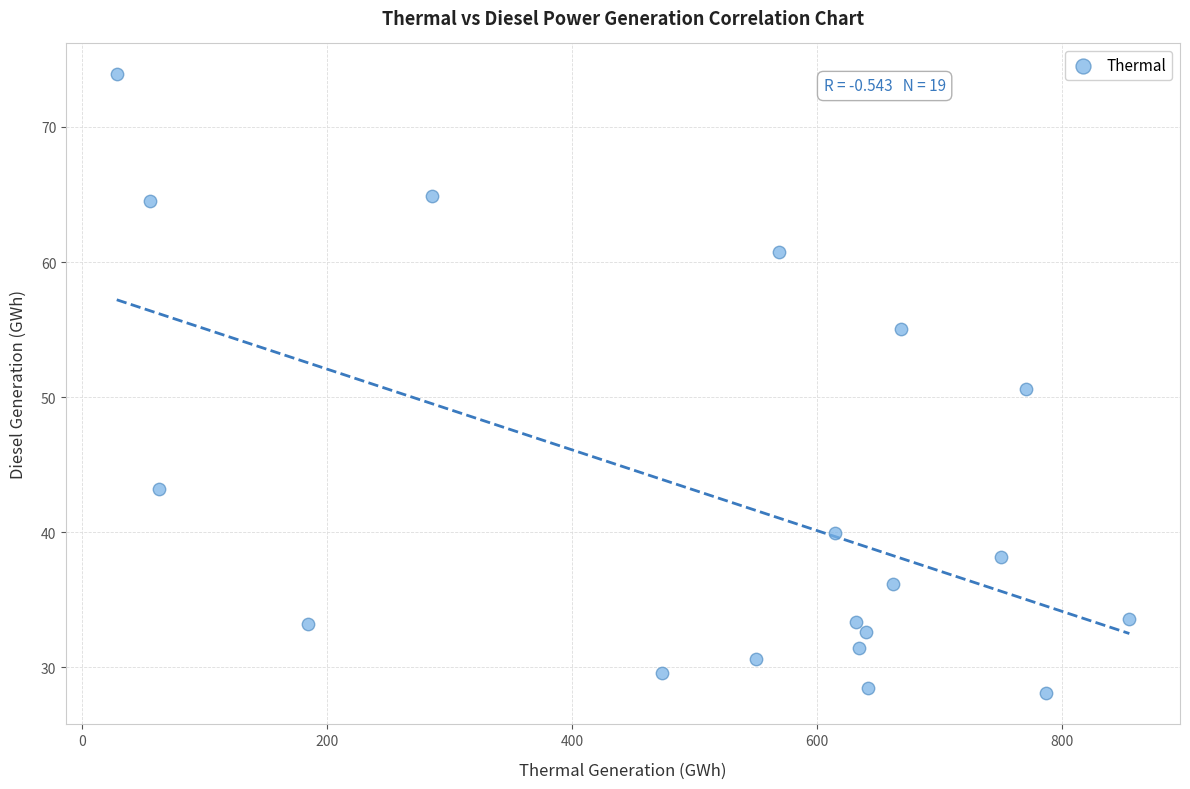

What Y value in the scatter plot is closest to 50?

50.6